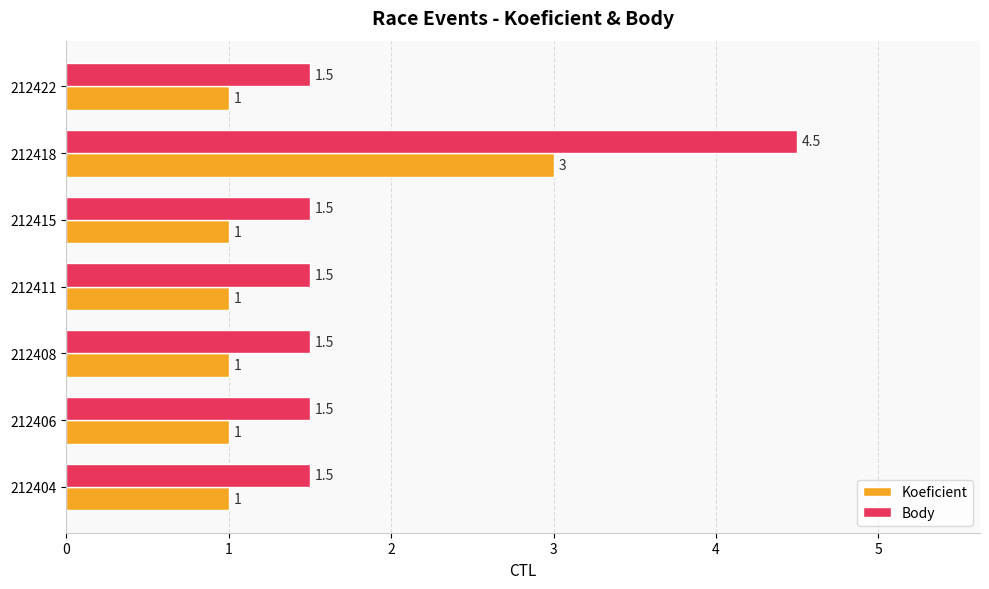

Which series has the largest total across all categories?

Body